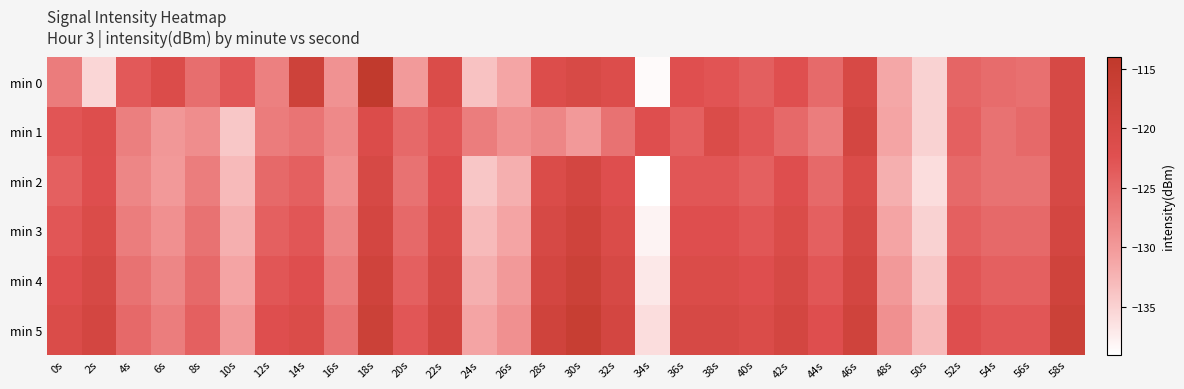

At which category is the sum across all series the highest?

18s